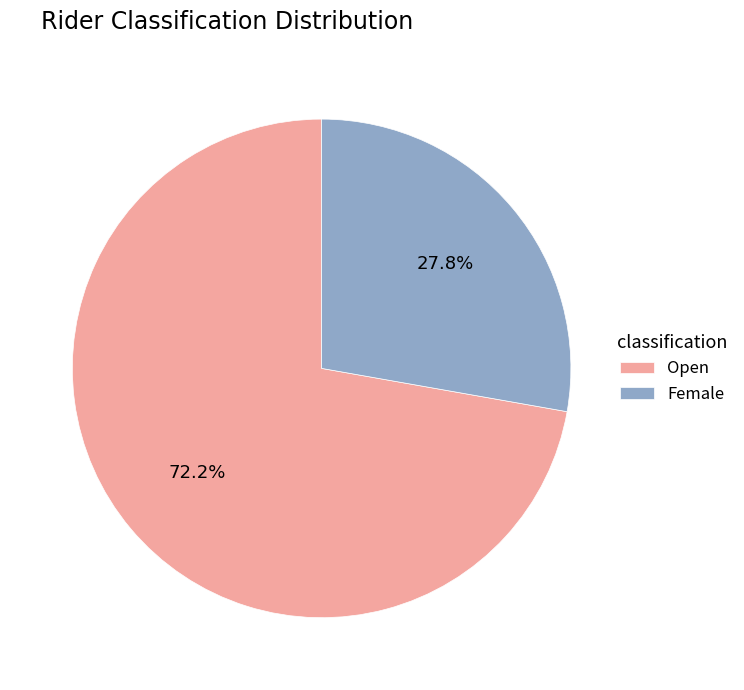

Is it true that Open is 60% of the pie?

False